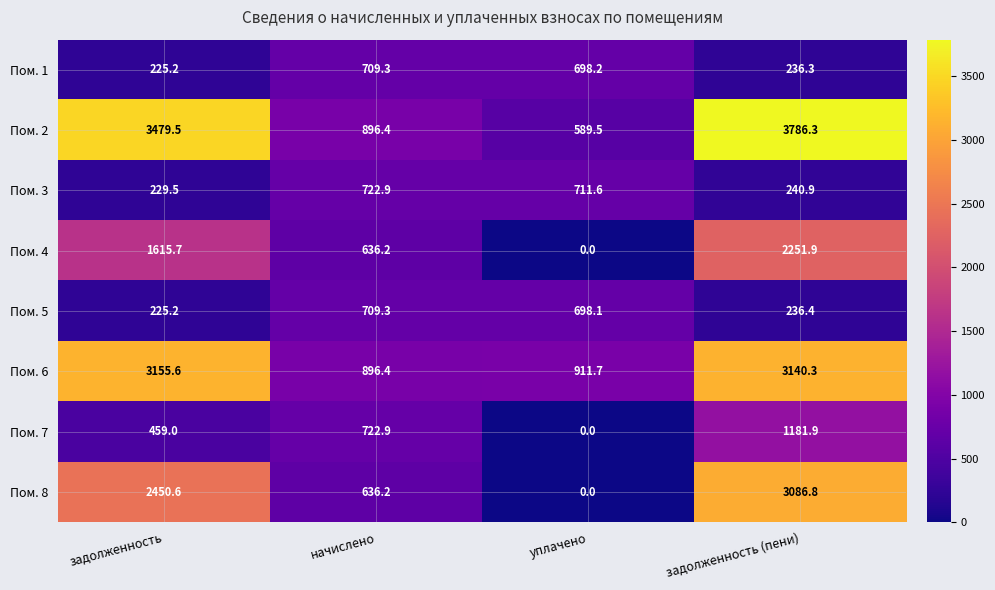

What is the difference between the maximum and minimum values in the Пом. 7 series?

1181.9